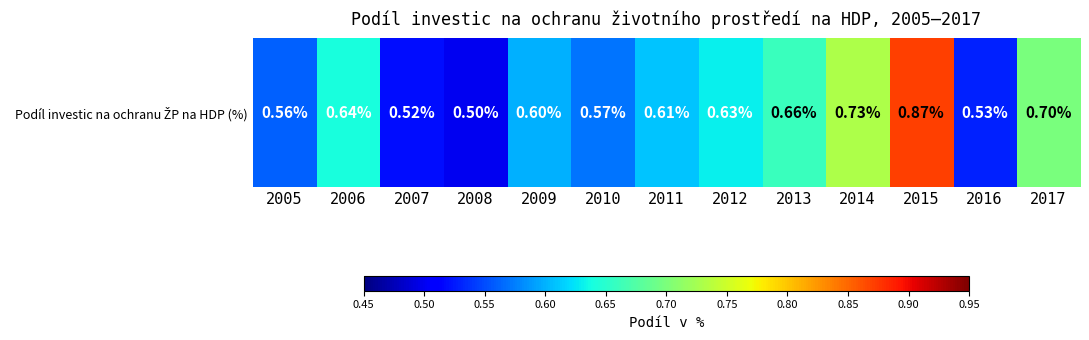

What is the difference between the values at 2005 and 2012?

0.1